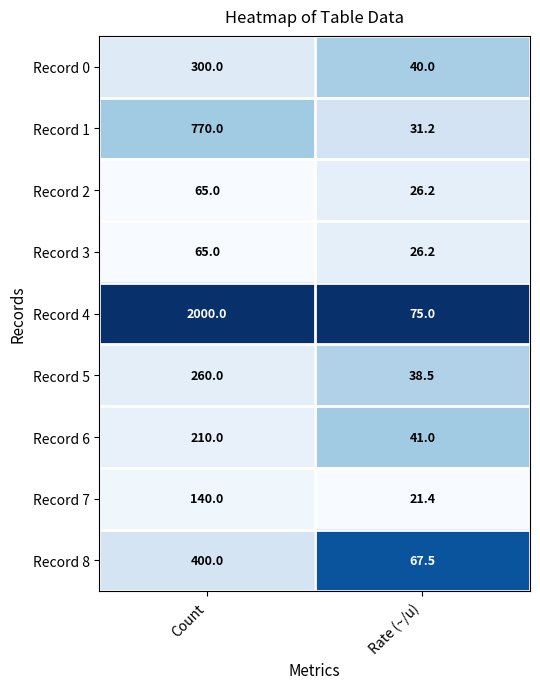

Which series has the largest range (max minus min)?

Record 4